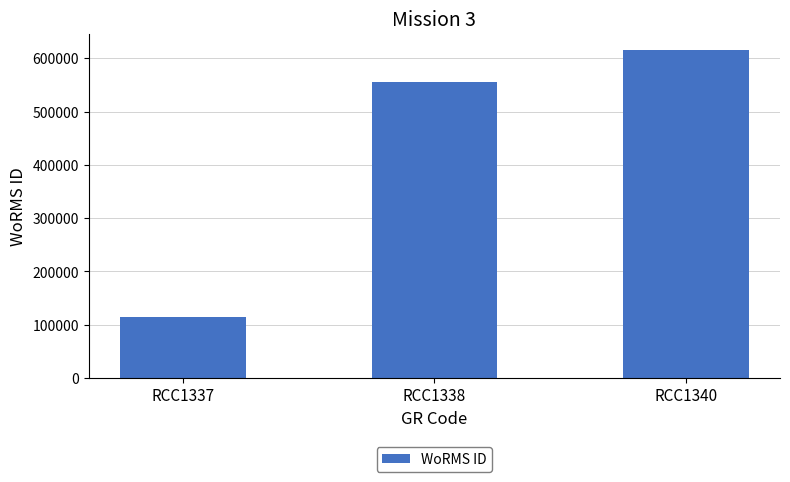

What is the sum of all values?

1286445